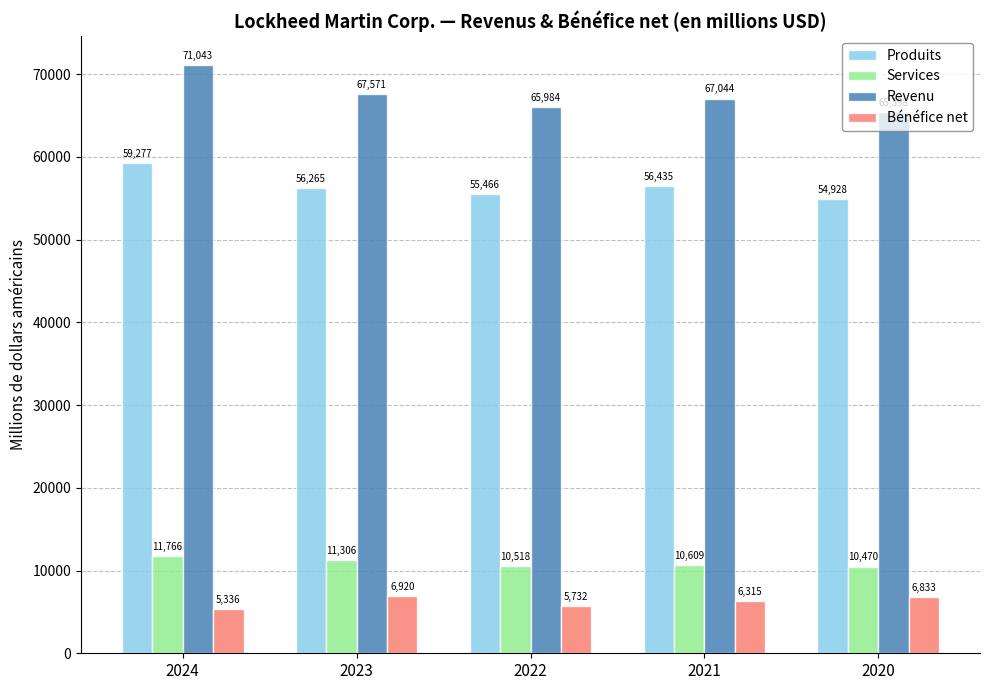

Rank the categories by Produits value from highest to lowest.

2024, 2021, 2023, 2022, 2020